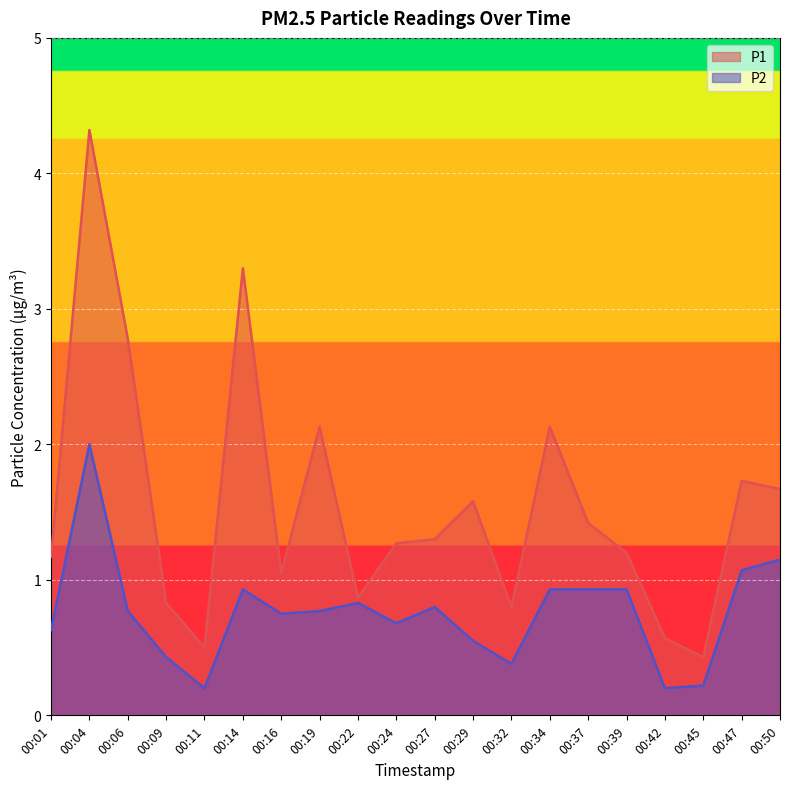

Rank the series by their average value, from lowest to highest.

P2, P1